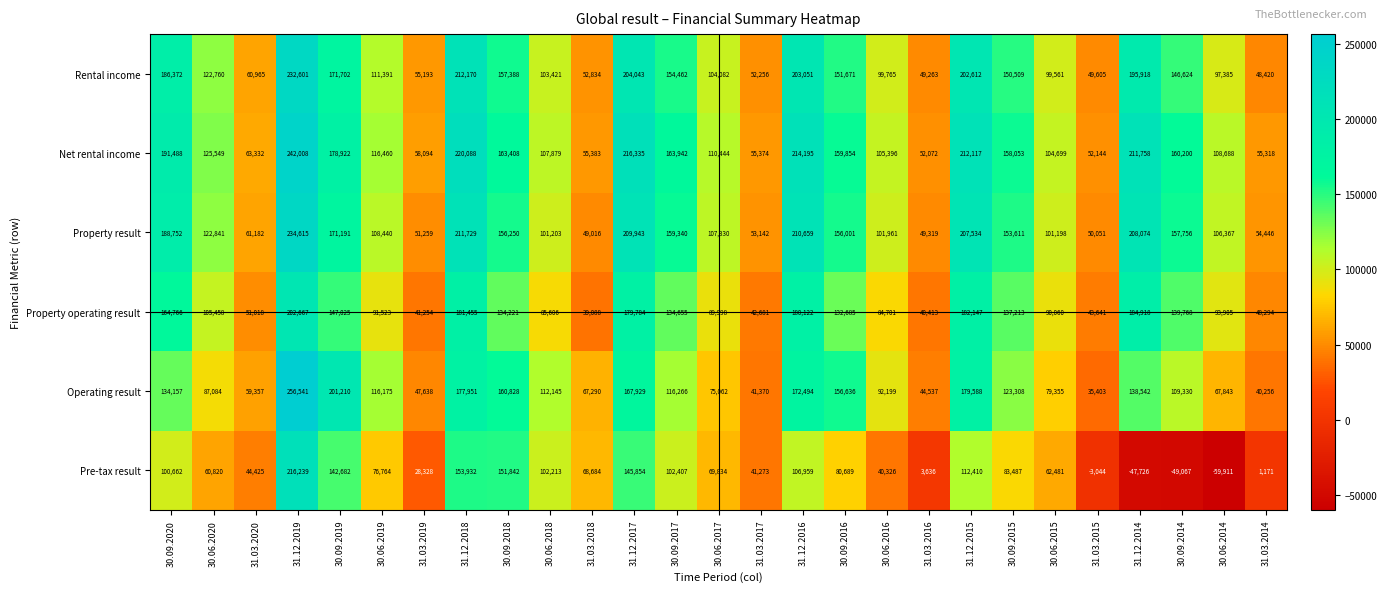

How many values in Pre-tax result are above zero?

23